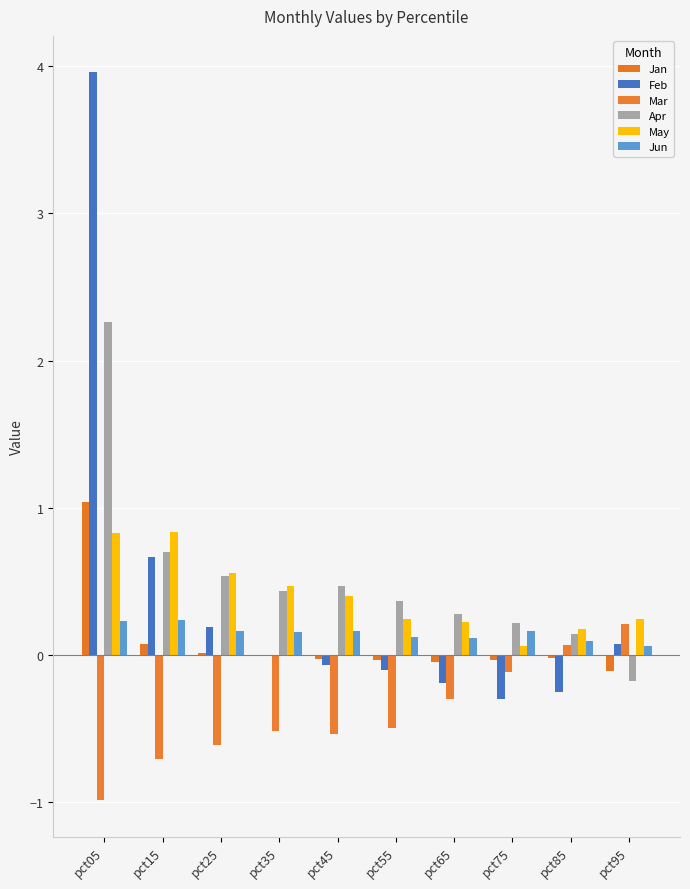

At which category is the sum across all series the highest?

pct05